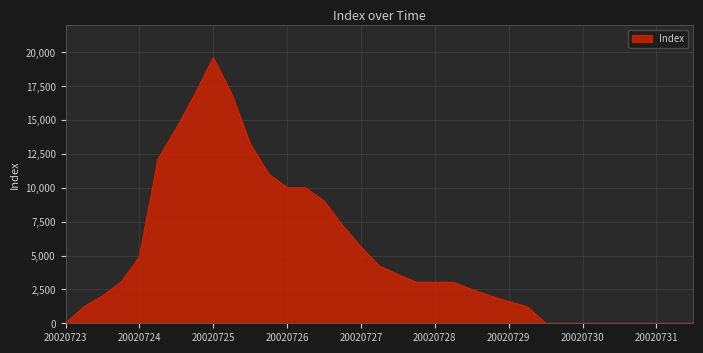

What is the maximum value shown in the chart?

19600